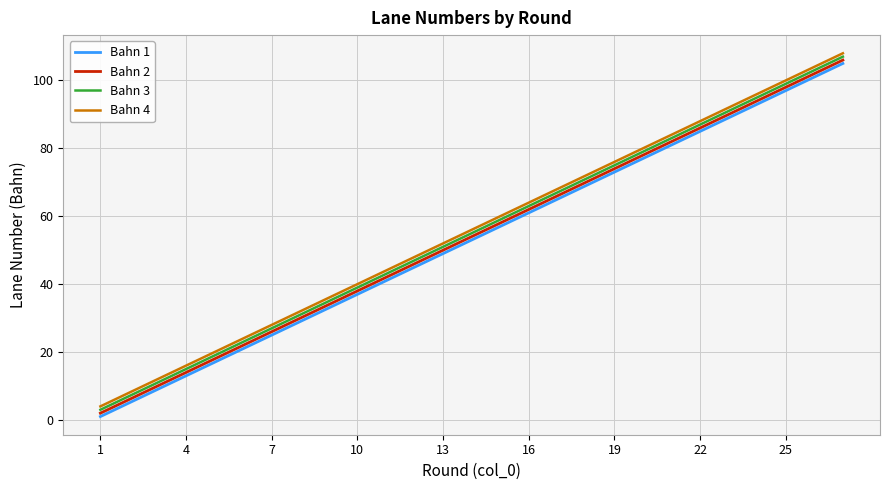

True or false: Bahn 2 and Bahn 4 cross at least once.

False